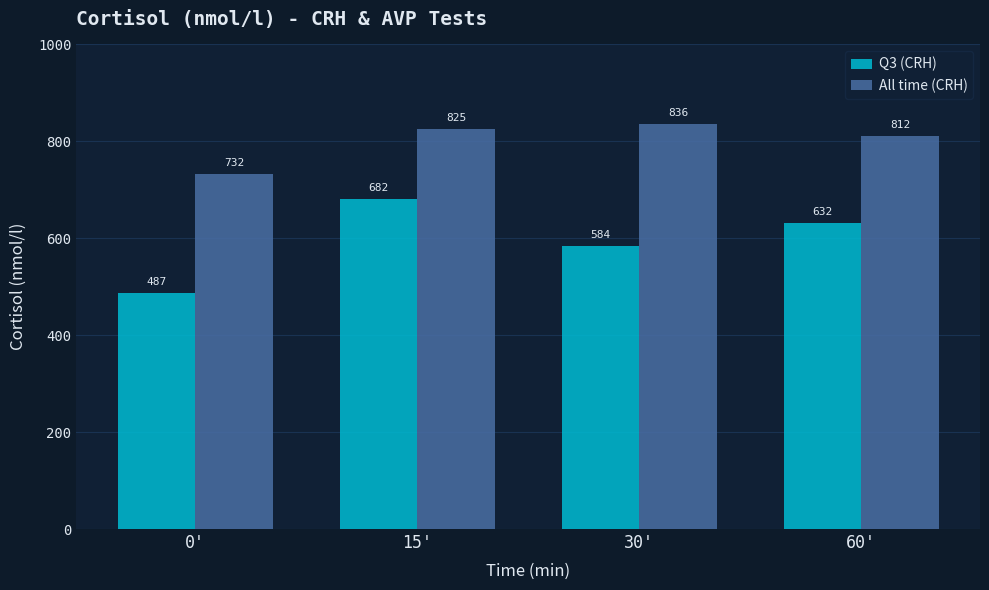

Reading left to right, transcribe all the data shown in this chart.

Q3 (CRH): 487	682	584	632
All time (CRH): 732	825	836	812